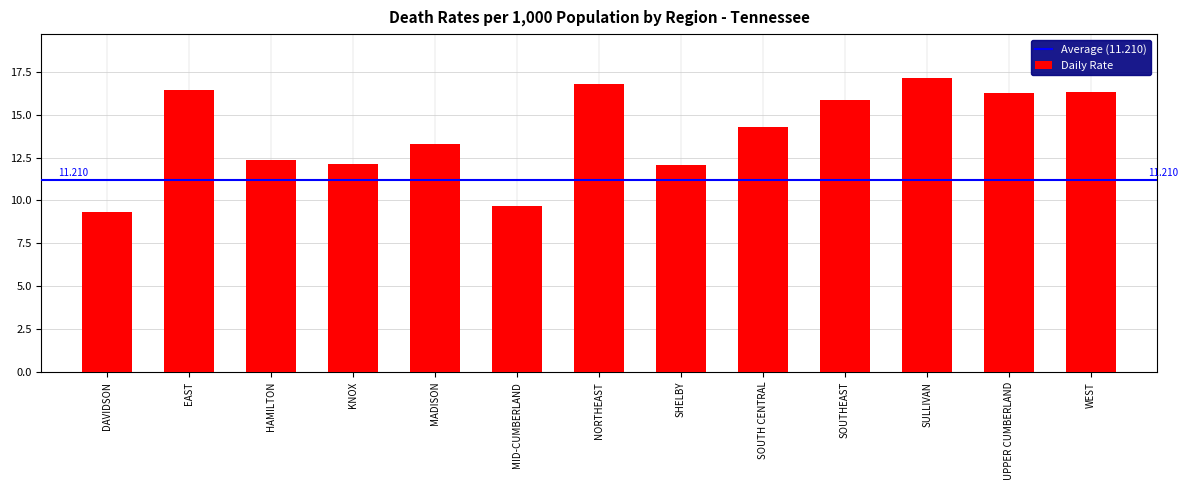

What is the maximum value shown in the chart?

17.1